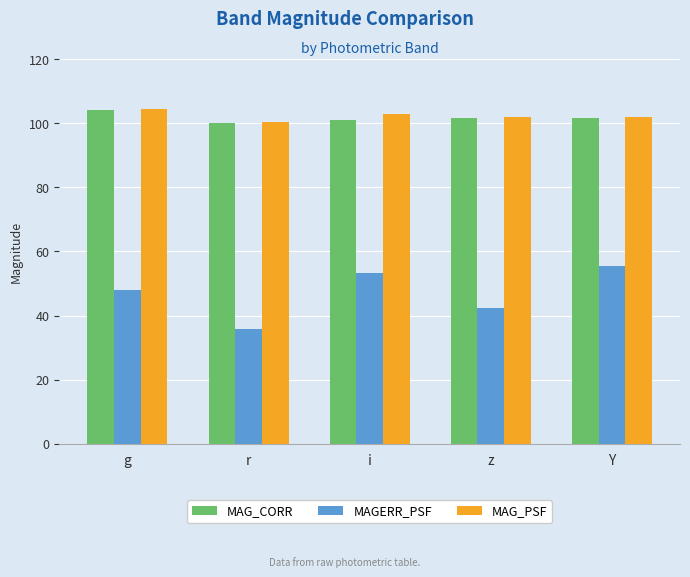

What is the label of the 5th bar from the left?

Y